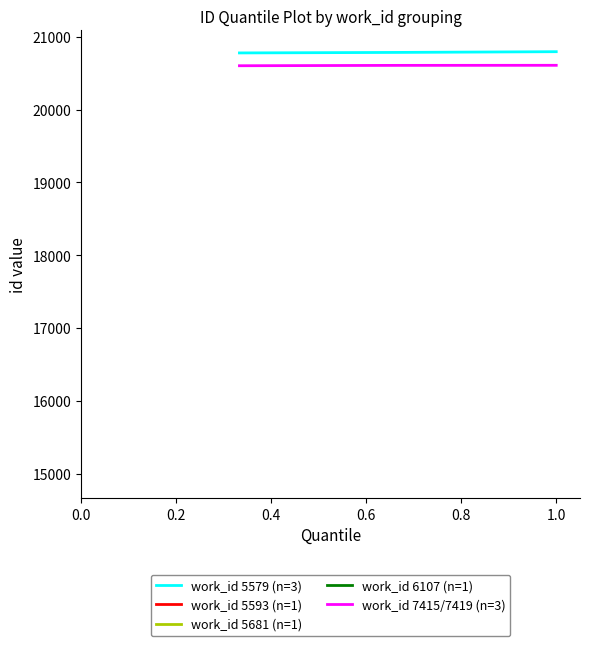

What is the maximum value for work_id 5579 (n=3)?

20796